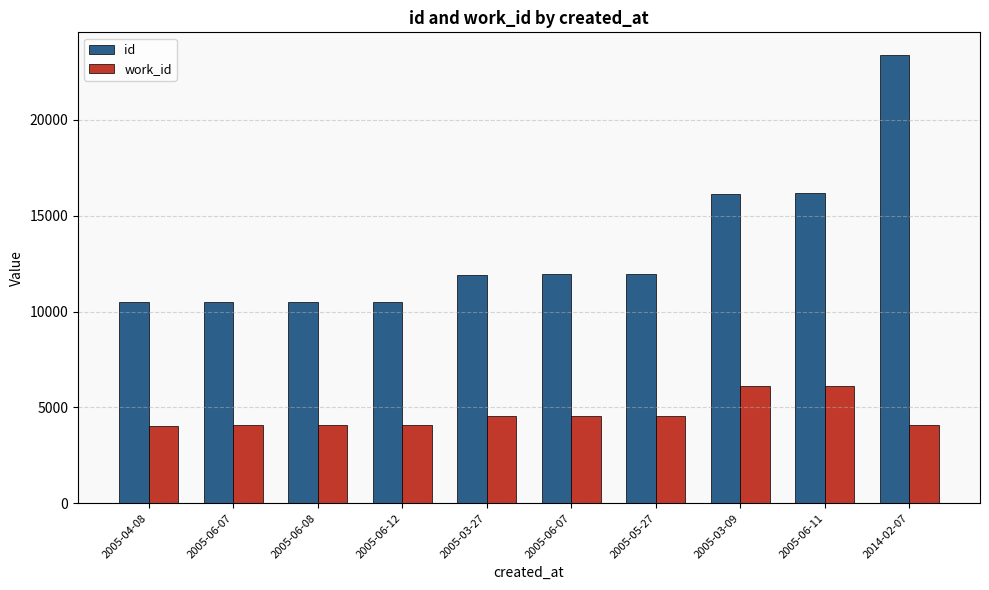

At which label is id closest to 16944?

2005-06-11